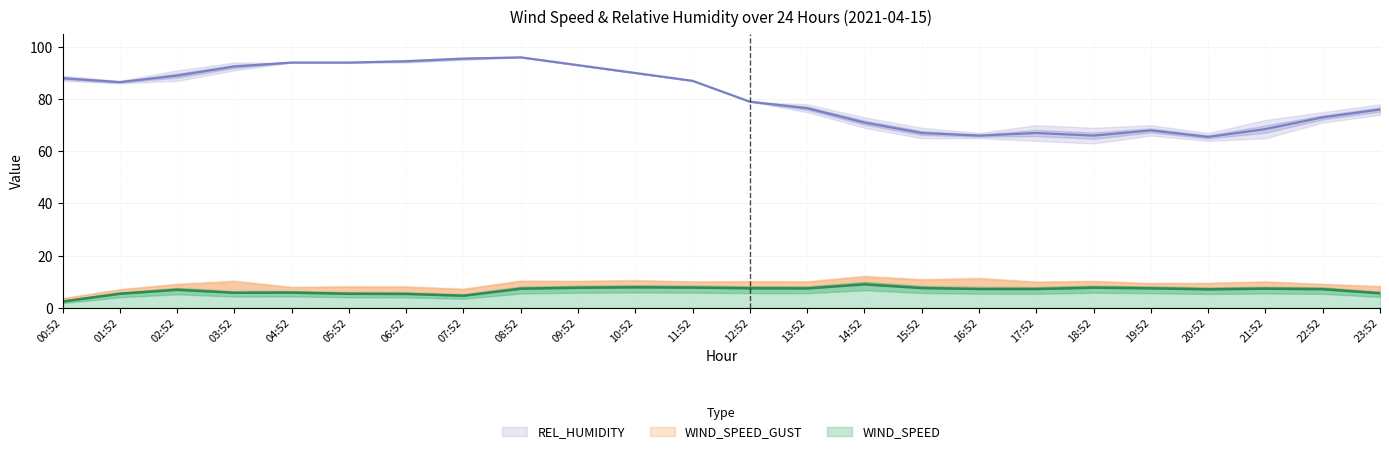

True or false: WIND_SPEED and REL_HUMIDITY cross at least once.

False